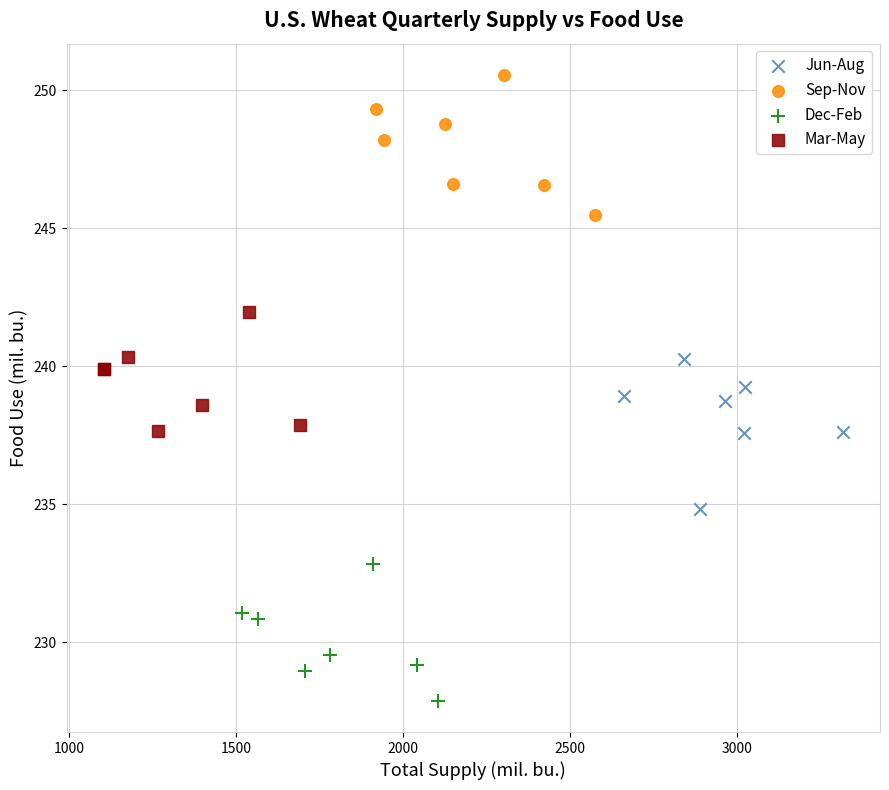

Which series reaches the maximum Y coordinate?

Sep-Nov